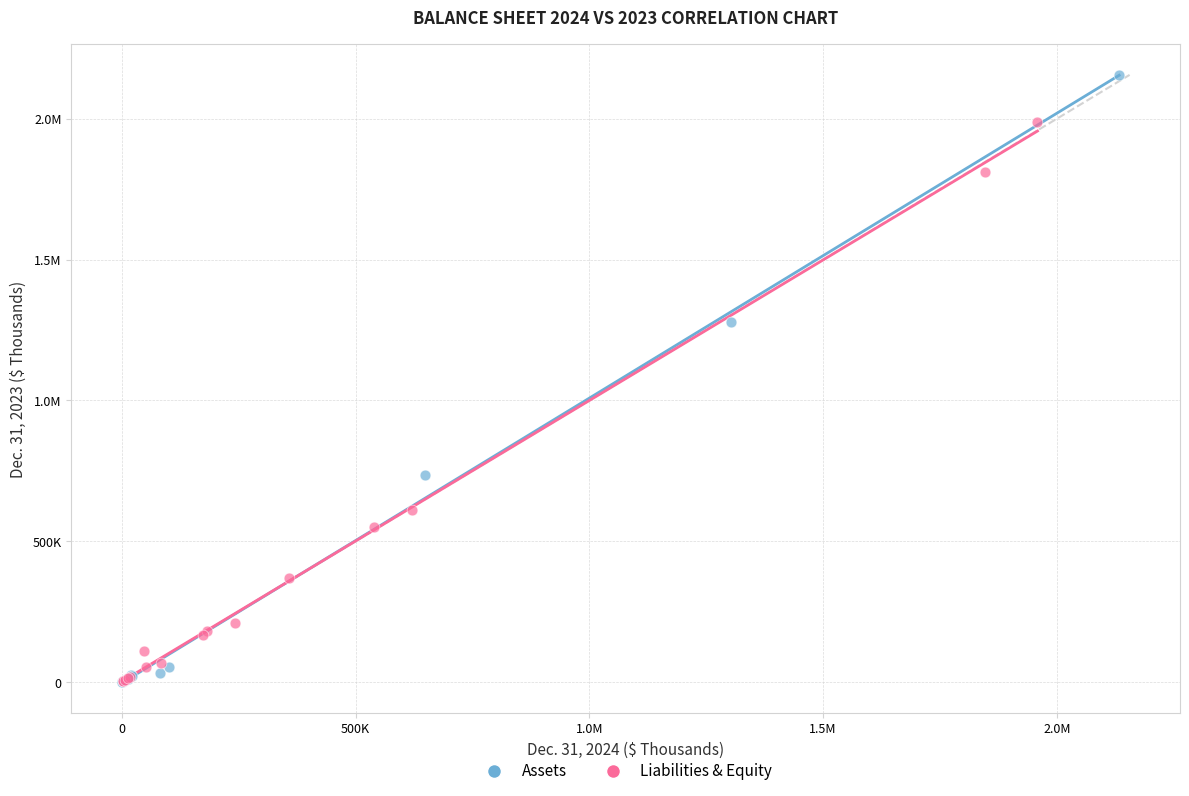

What are all the series names shown in the legend?

Assets, Liabilities & Equity